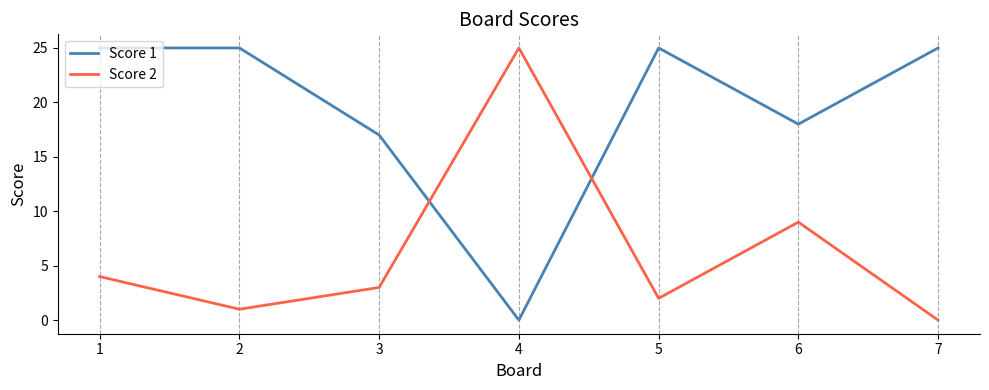

List the series in order of their overall mean, lowest first.

Score 2, Score 1